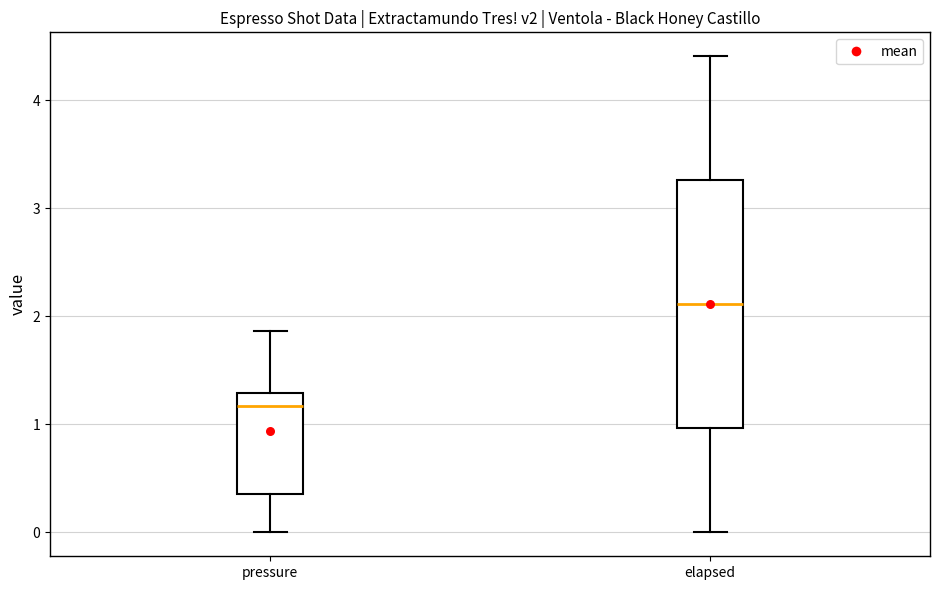

Which box is the tallest, from its lower edge to its upper edge?

elapsed